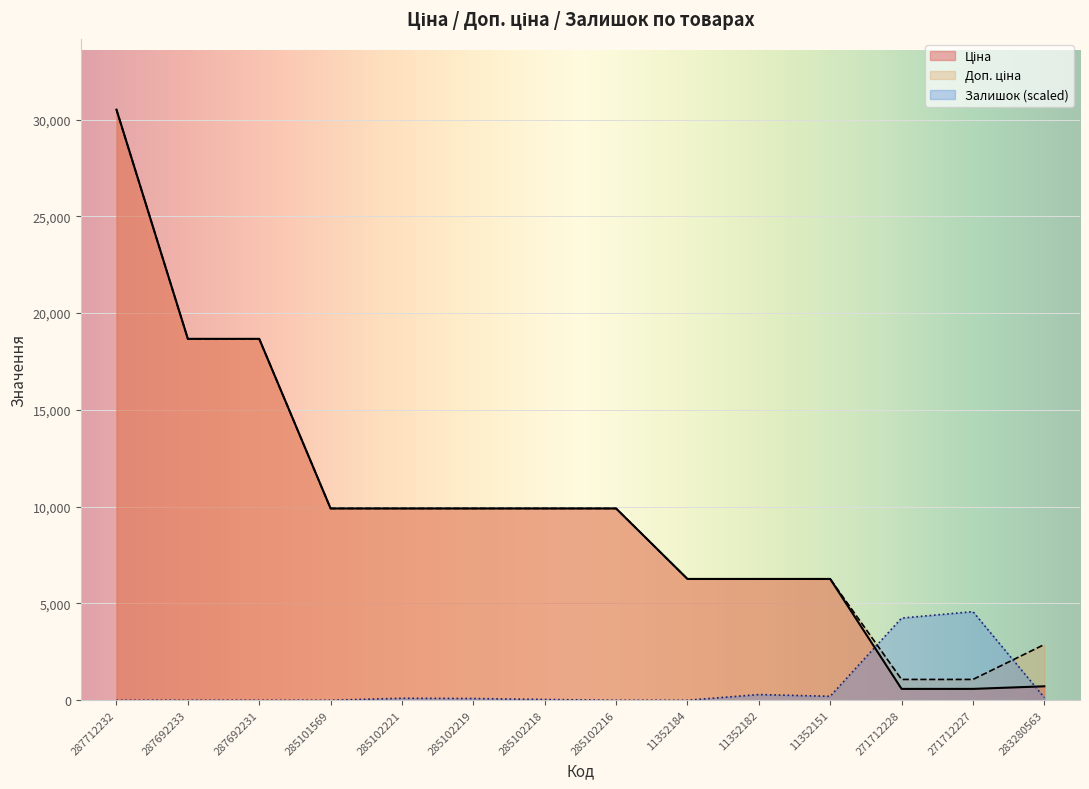

What are all the series names shown in the legend?

Ціна, Доп. ціна, Залишок